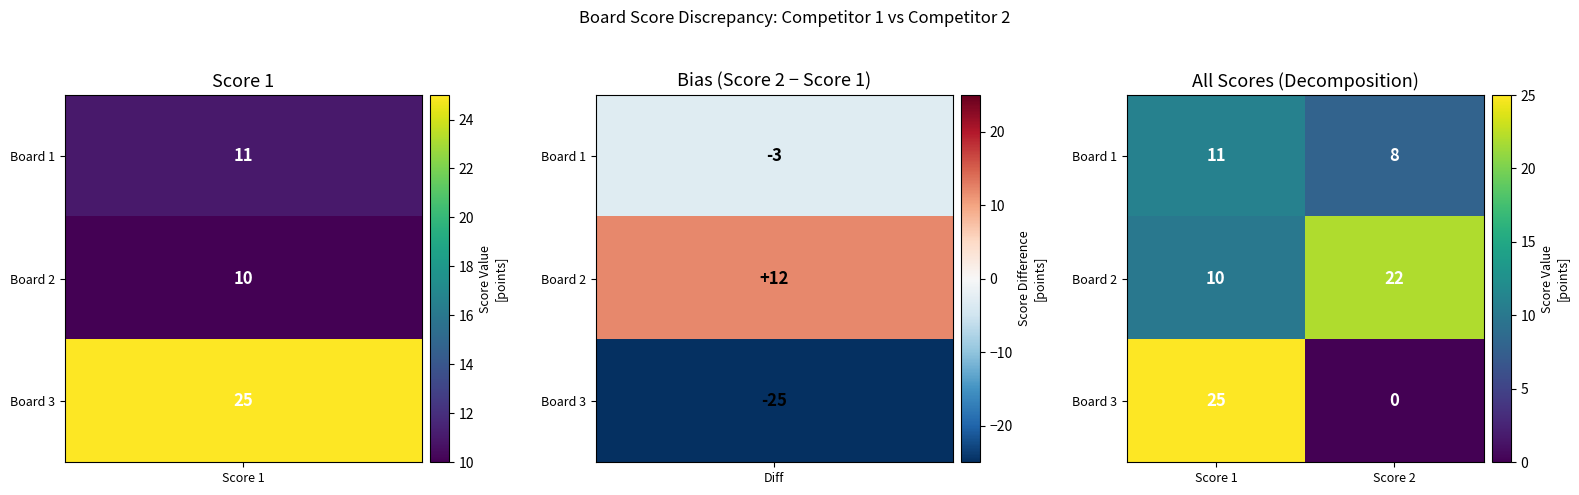

What is the difference between the highest and lowest values at Score 1?

15